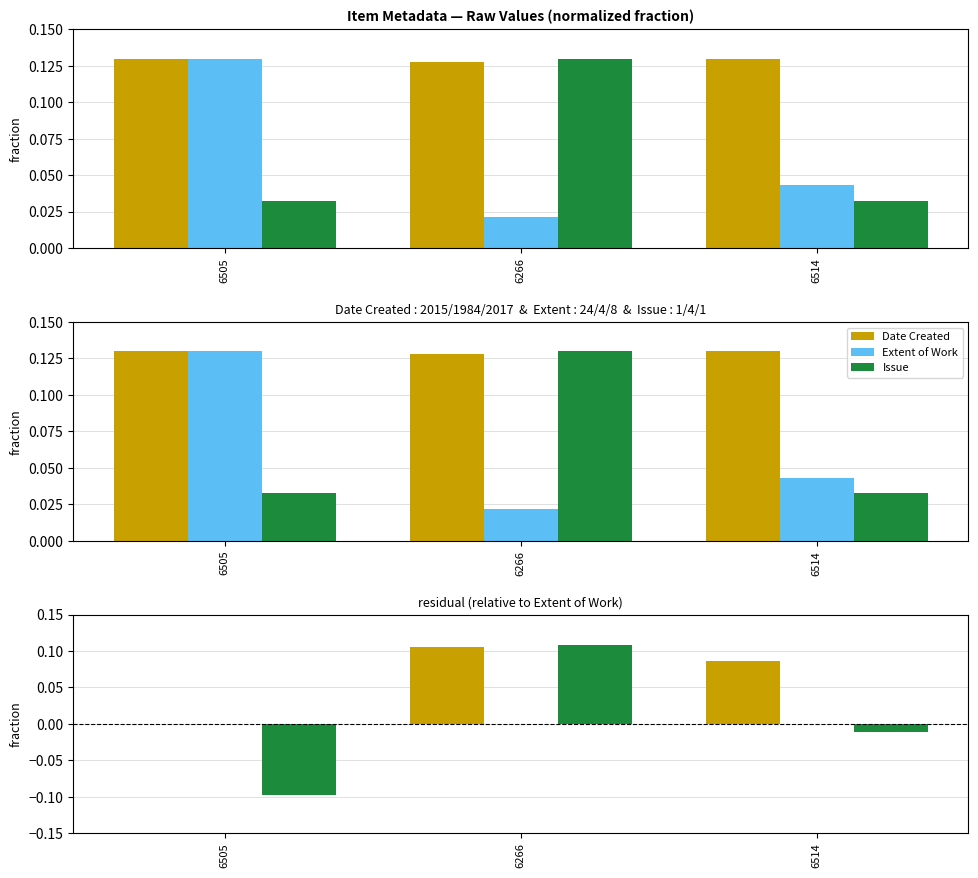

What is the label of the 1st bar from the left?

6505